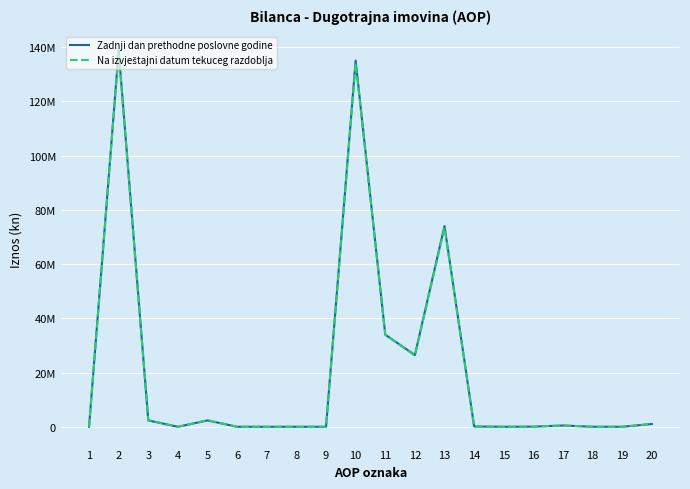

Is it true that Na izvještajni datum tekuceg razdoblja equals 57303319 at 8?

False